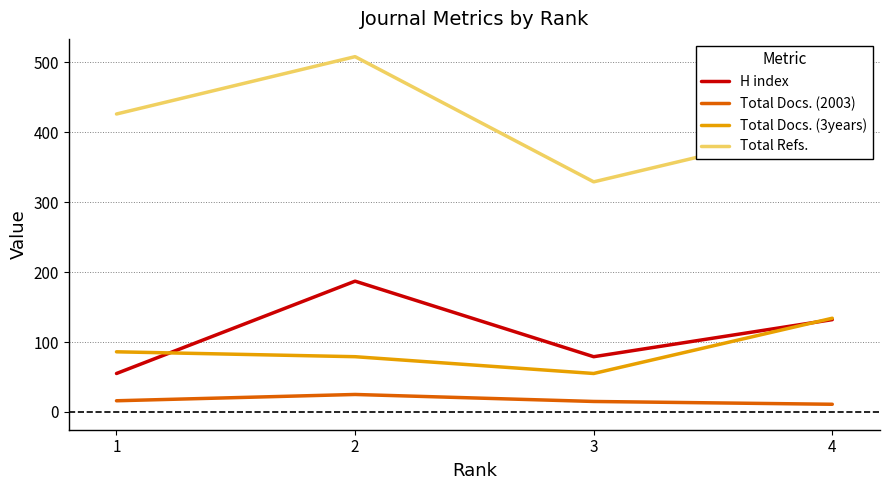

Which series changed the most between 3 and 4?

Total Refs.